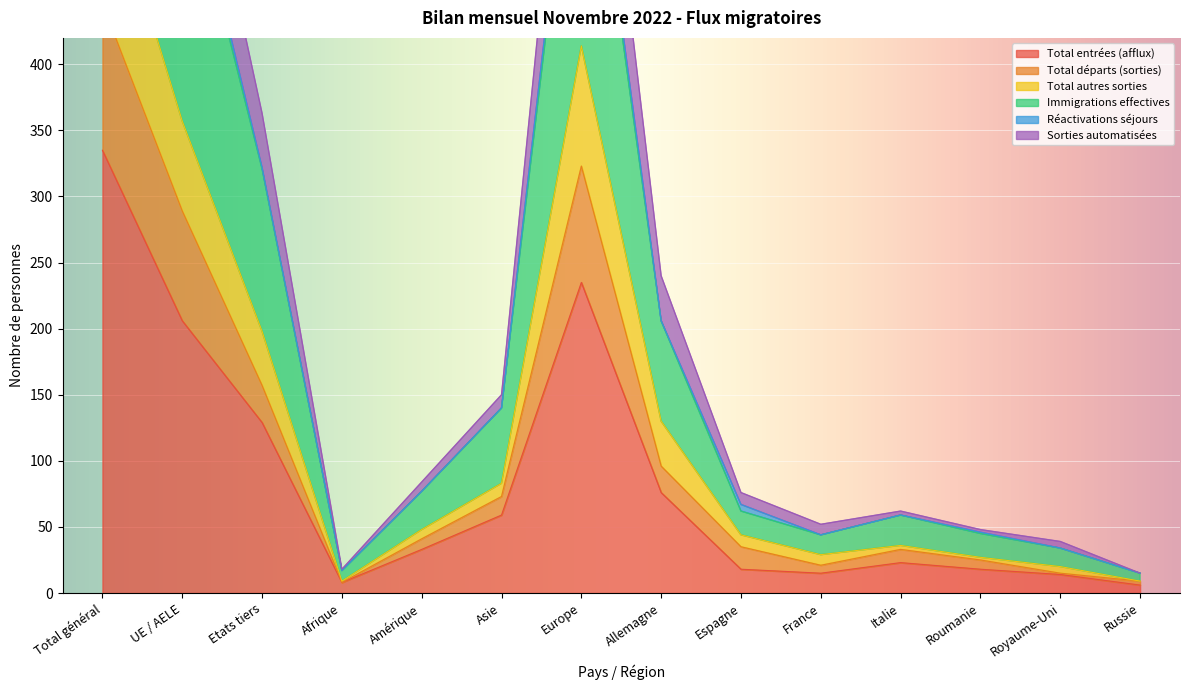

The Total entrées (afflux) series shows 33 at Amérique. True or false?

True